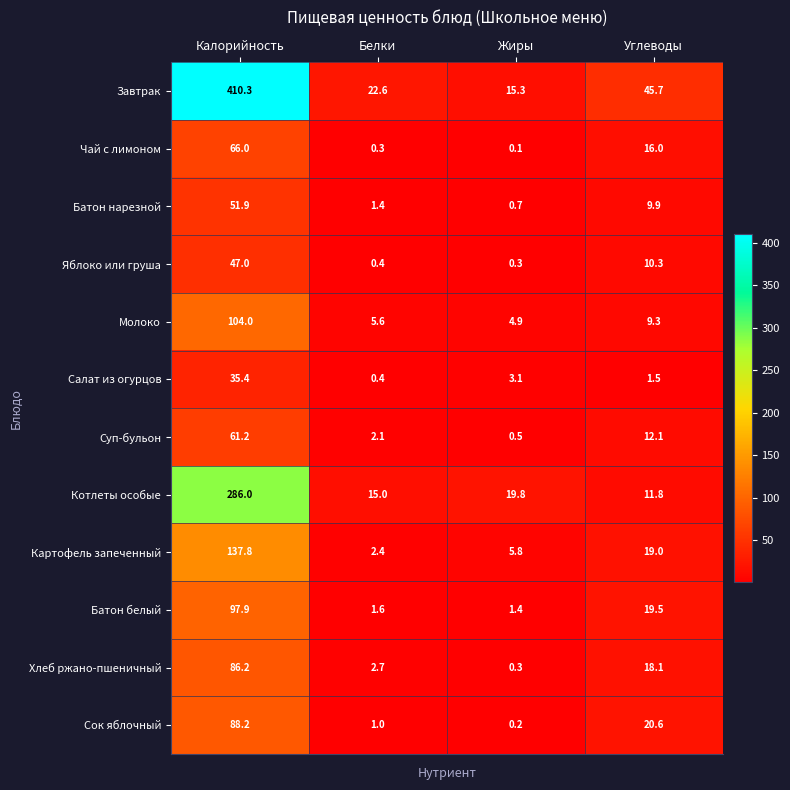

How many values in the Молоко series exceed 9?

2